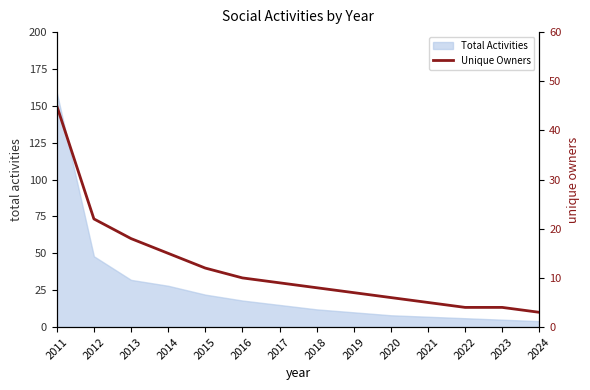

How many data points are less than 9?

7